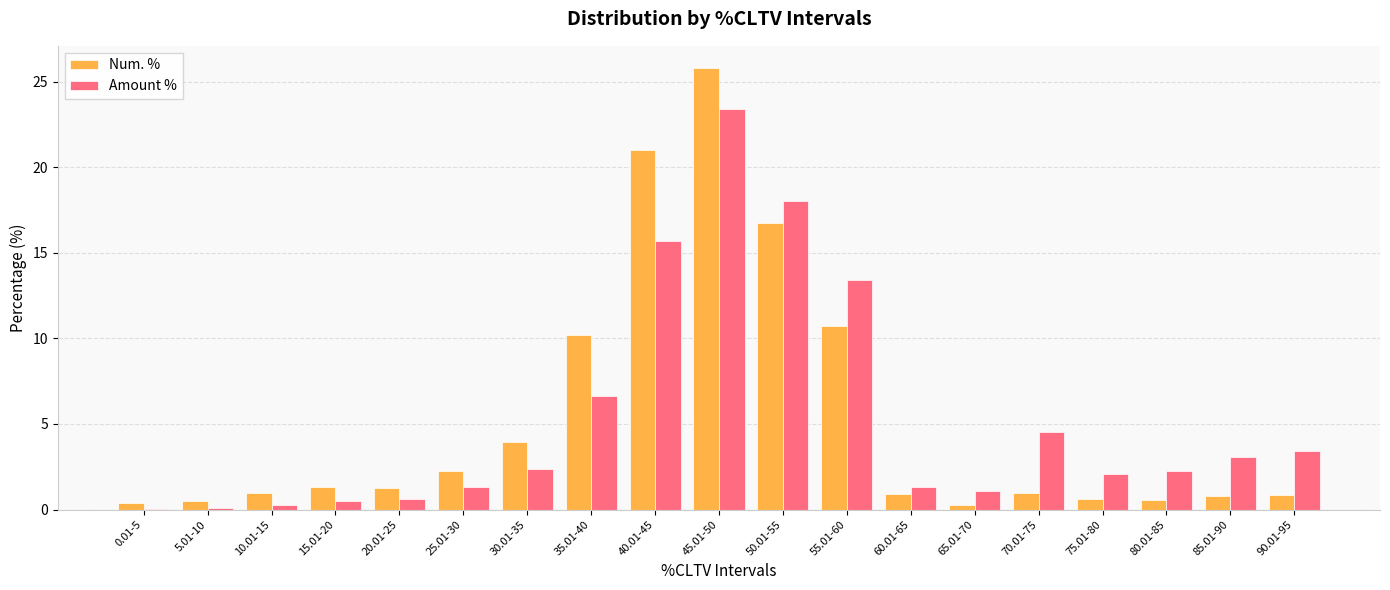

What is the sum of all Num. % values?

100.0